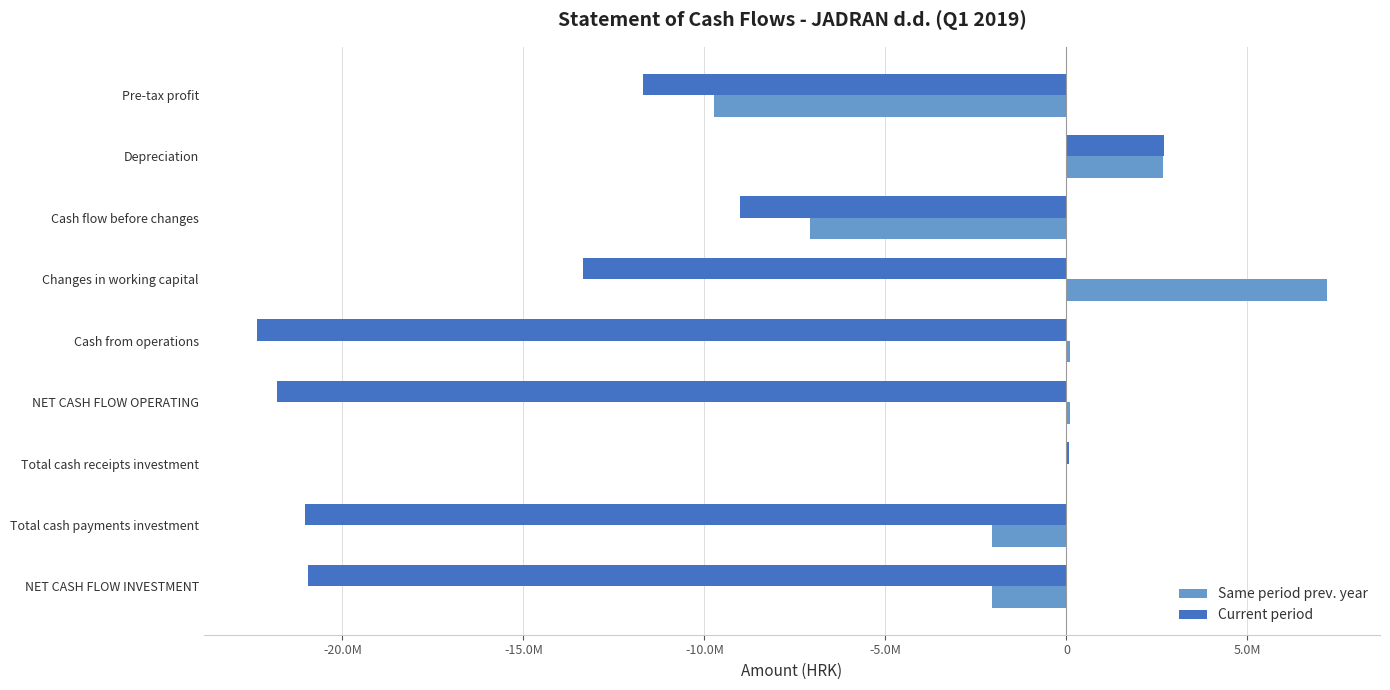

What are all the series names shown in the legend?

Same period prev. year, Current period